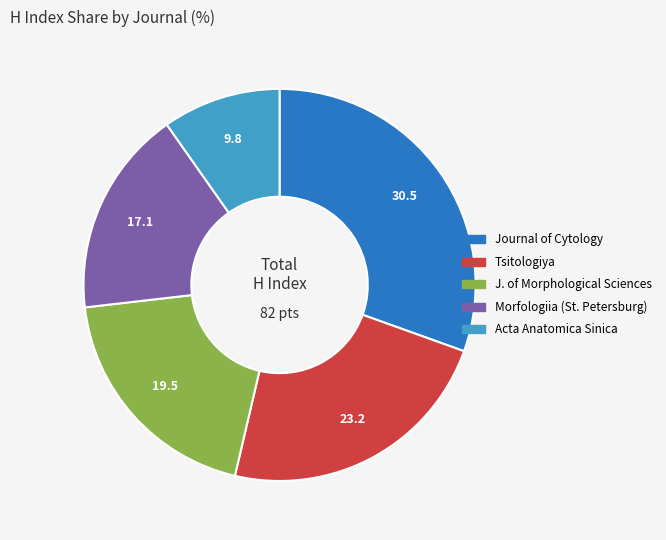

Combined, do Acta Anatomica Sinica and Journal of Cytology account for over 50%?

No